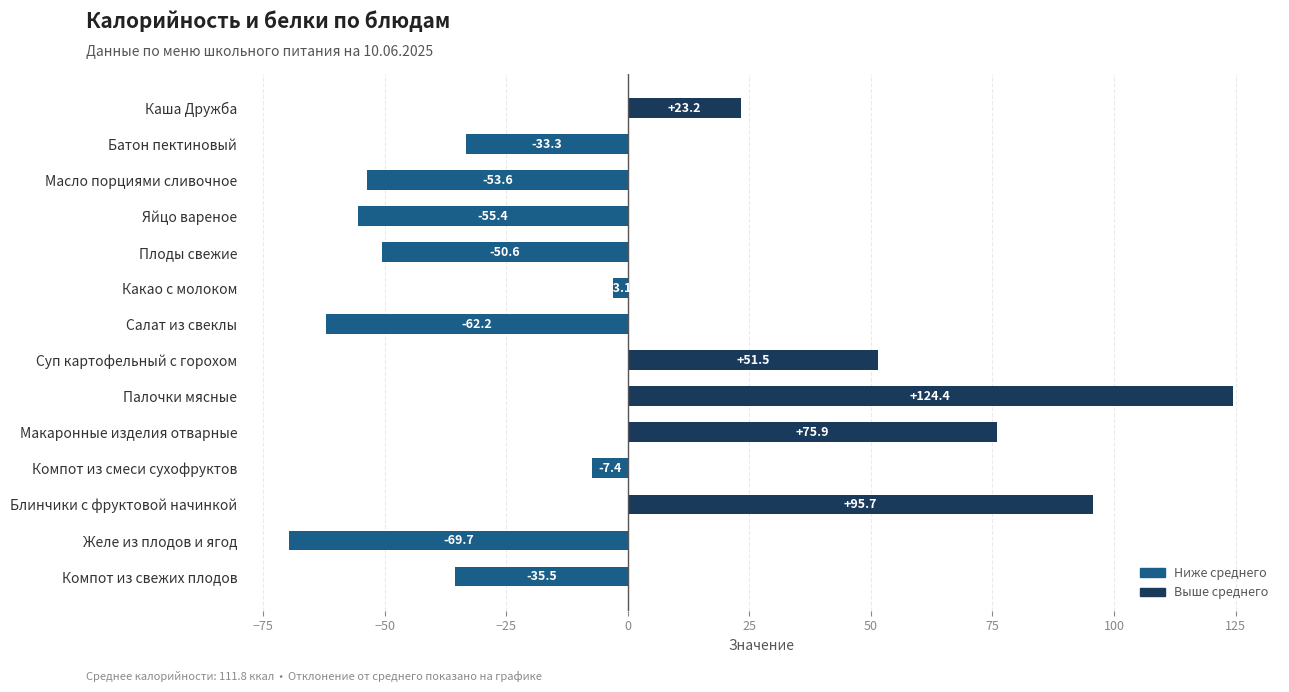

List the labels in order of value, smallest first.

Желе из плодов и ягод, Салат из свеклы, Яйцо вареное, Масло порциями сливочное, Плоды свежие, Компот из свежих плодов, Батон пектиновый, Компот из смеси сухофруктов, Какао с молоком, Каша Дружба, Суп картофельный с горохом, Макаронные изделия отварные, Блинчики с фруктовой начинкой, Палочки мясные